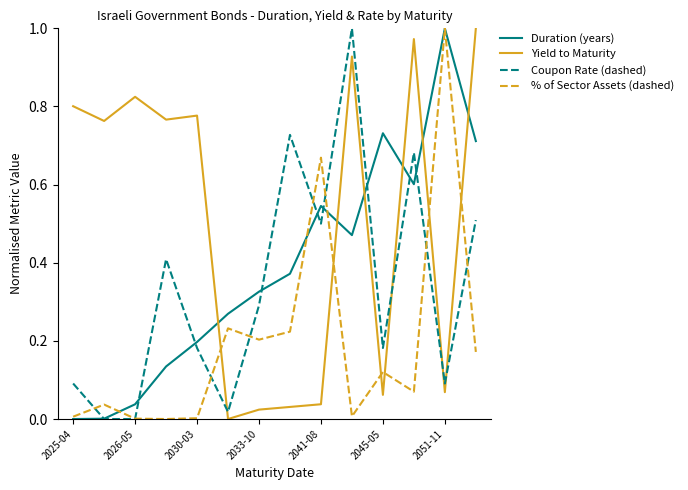

Does the chart display data point markers on the line(s)?

No